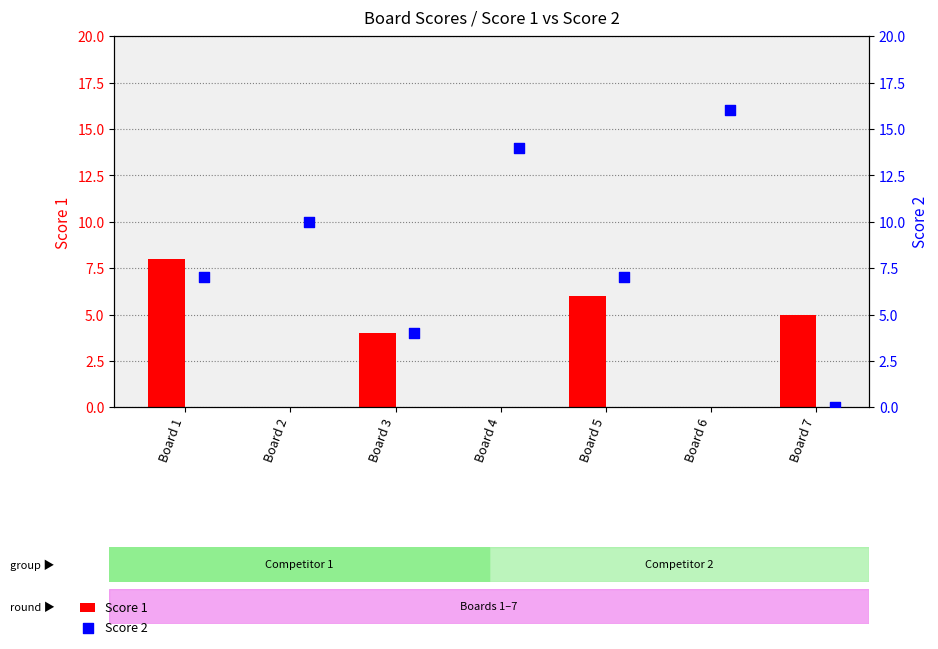

Which series reaches the maximum Y coordinate?

Score 2